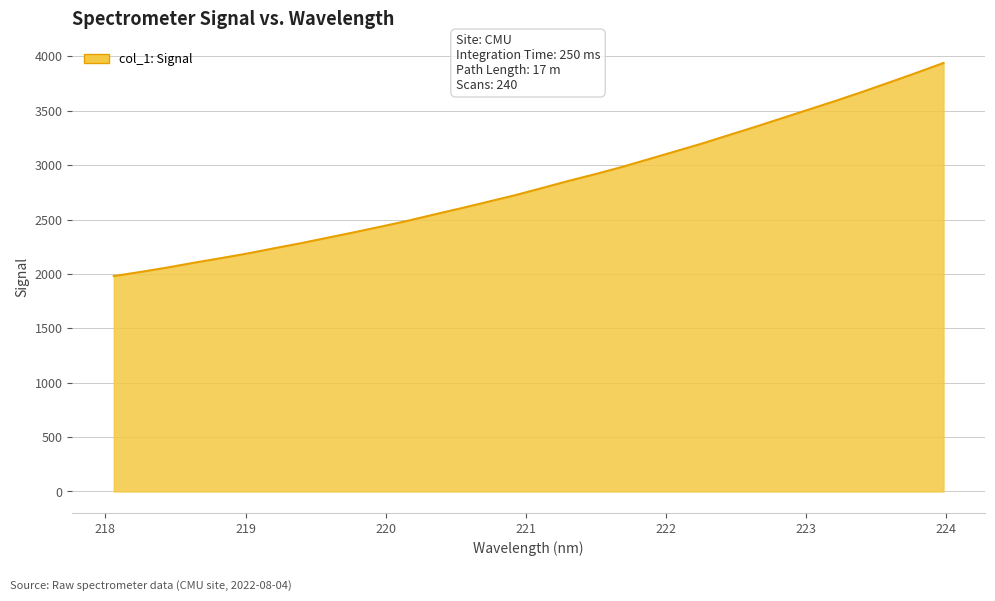

What is the difference between the maximum and minimum values?

1959.1